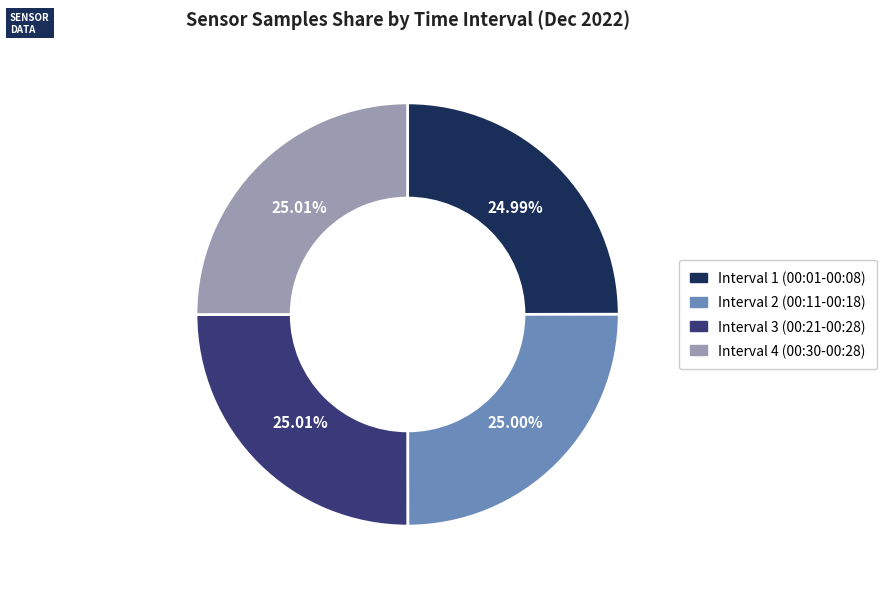

Does any single category account for the majority?

No